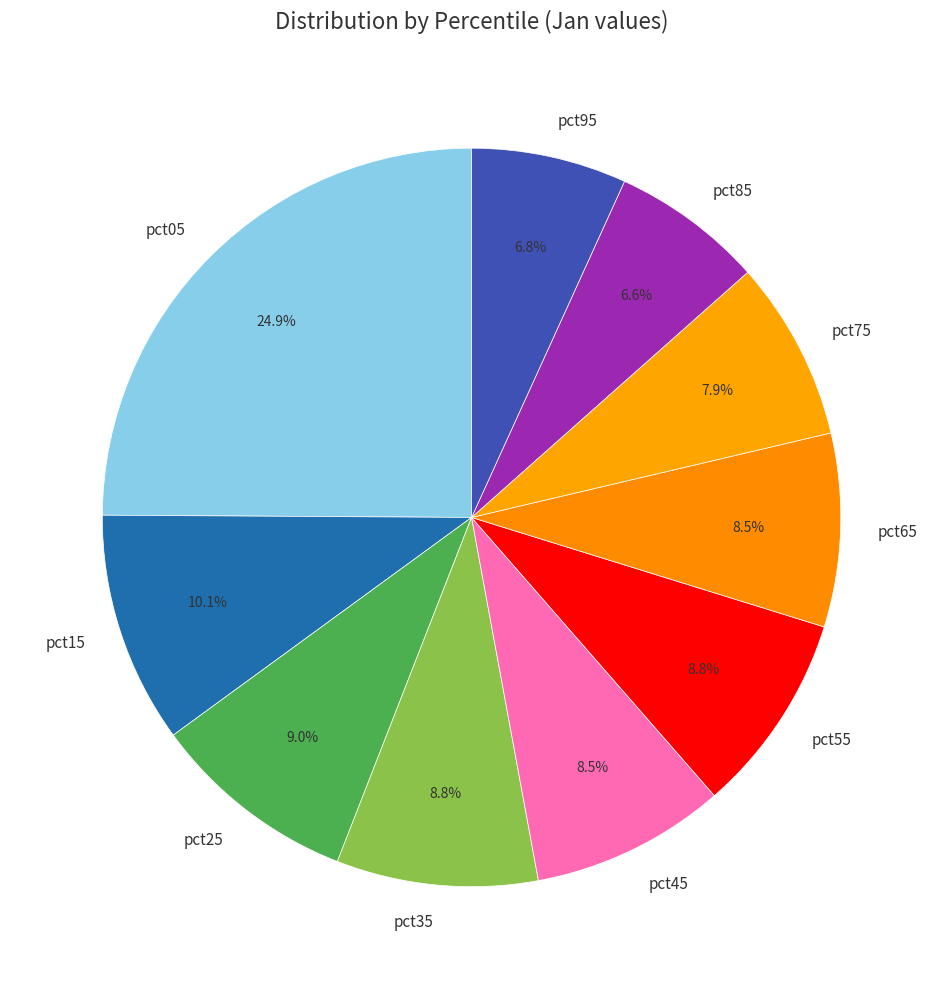

True or false: pct05 accounts for 14% of the total.

False